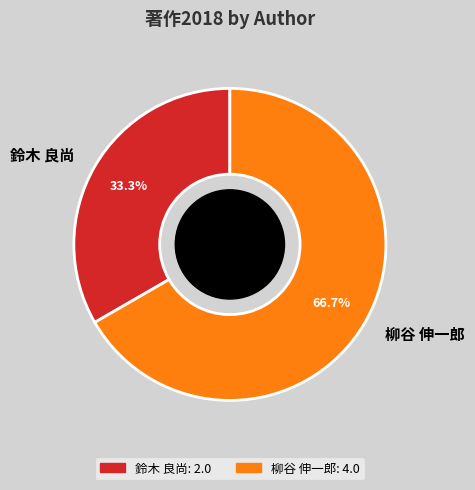

How many segments does this pie chart have?

2